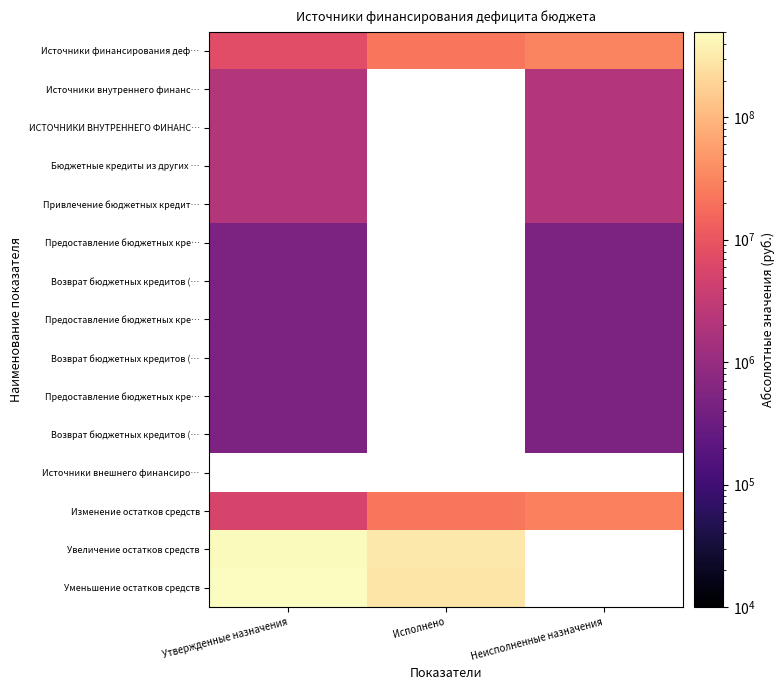

What is the greatest value displayed?

479667206.5